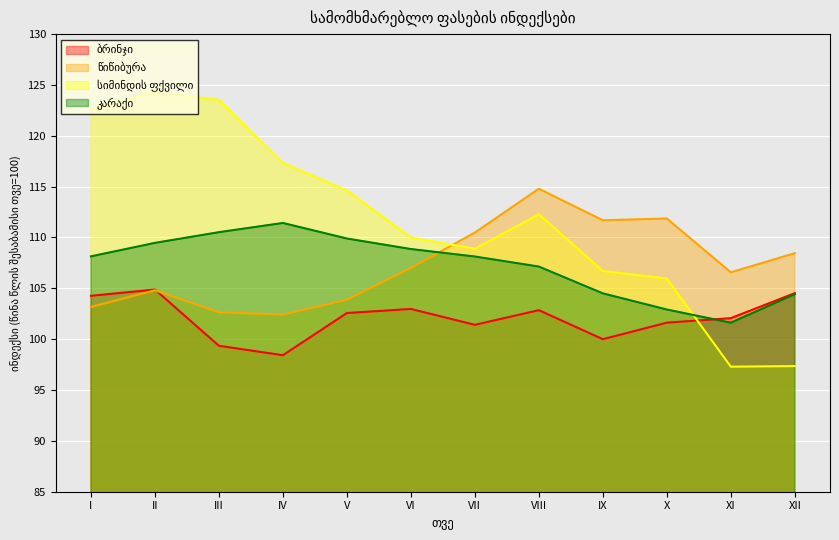

What is the value of the სიმინდის ფქვილი point at the 7th from the left?

108.9